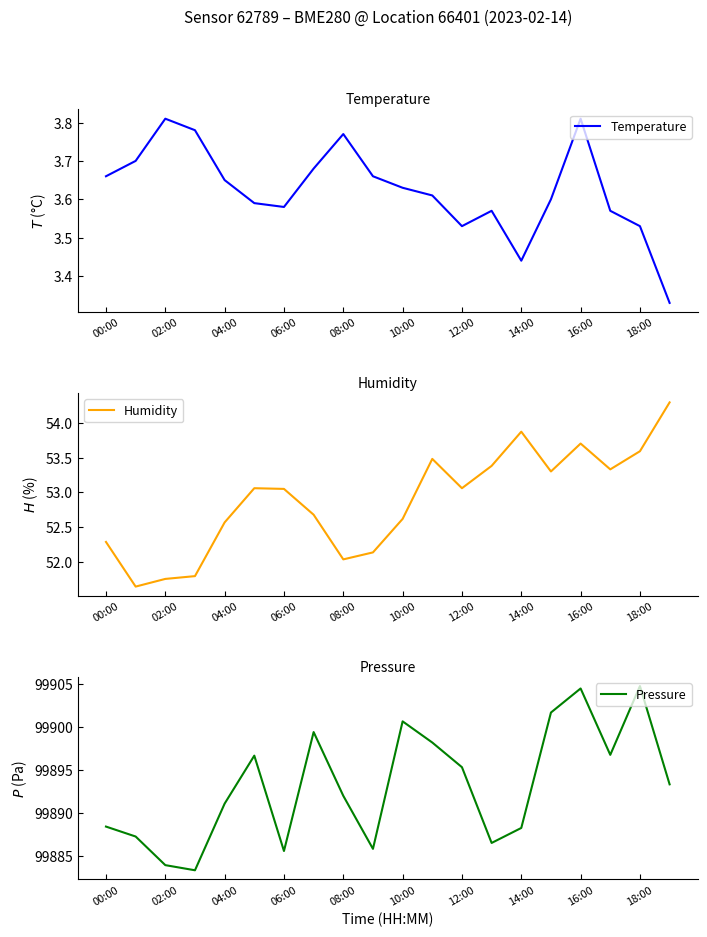

True or false: Pressure and Temperature intersect in this chart.

False